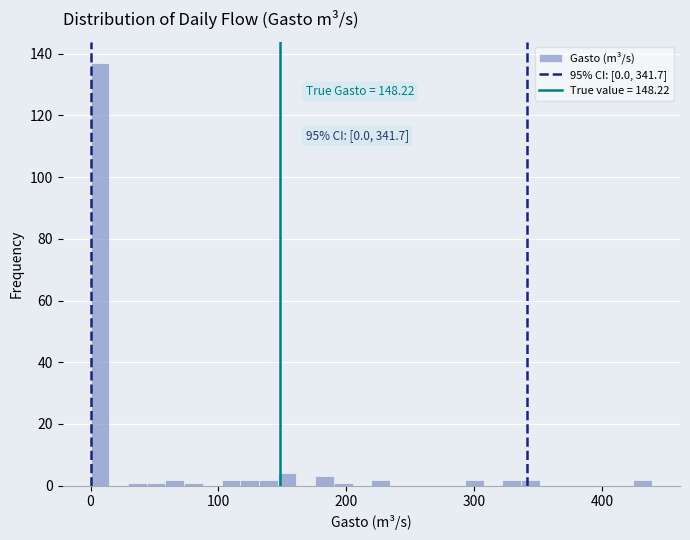

Around what value on the x-axis is the tallest bar? Give the approximate position of its centre, as read against the axis.

10